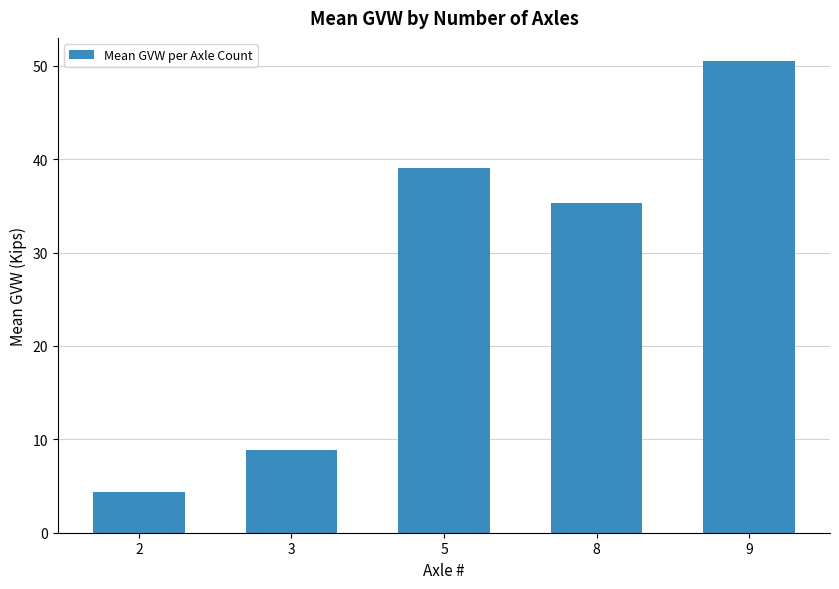

Reading left to right, what are all the values shown in this chart?

2=4.4	3=8.9	5=39.0	8=35.3	9=50.5